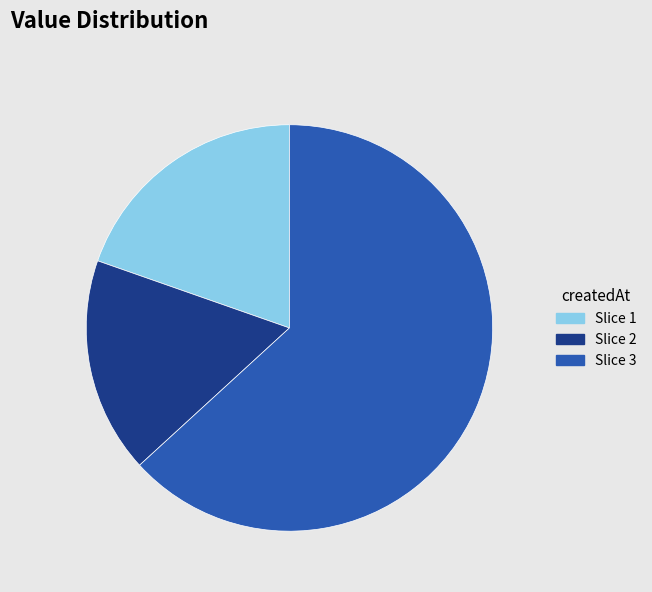

What is the smallest slice in the pie chart?

Slice 2